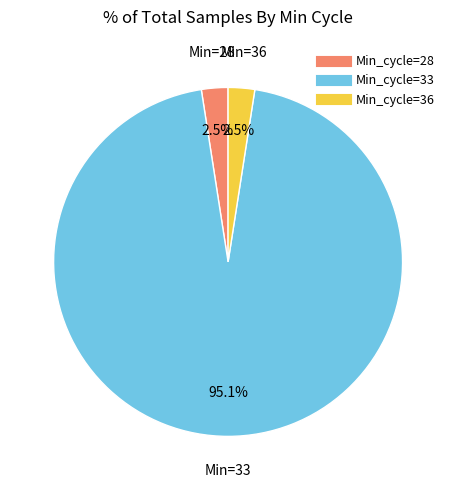

Is there any slice that represents more than half of the pie?

Yes